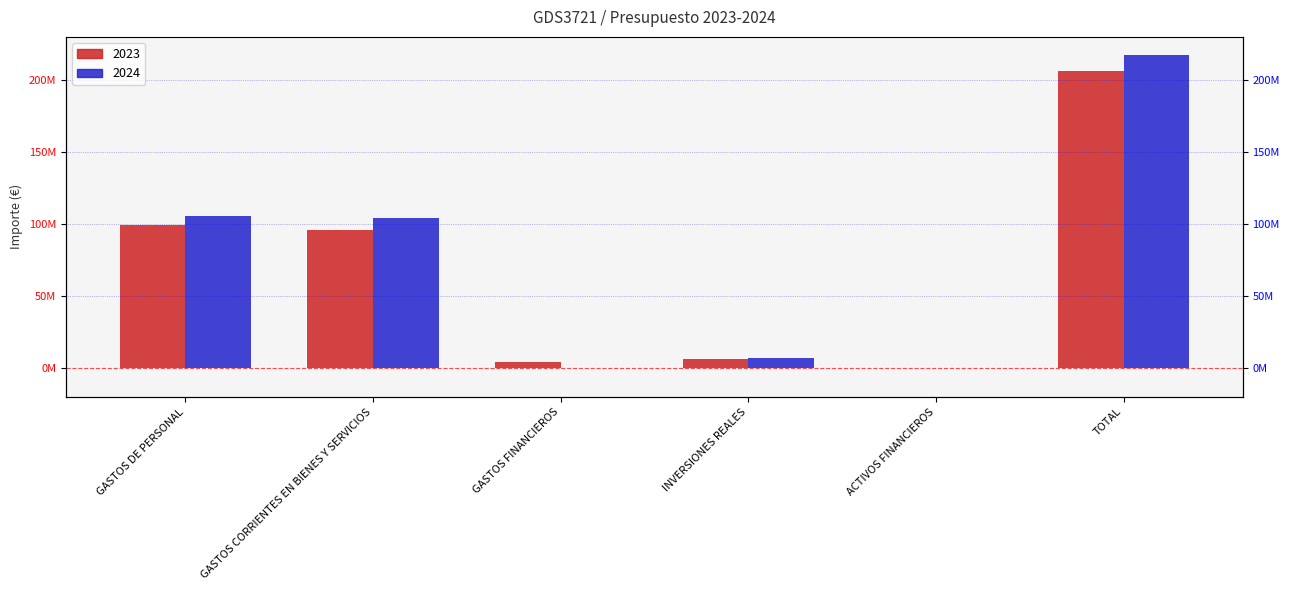

Between GASTOS DE PERSONAL and TOTAL, which series saw the biggest shift?

2024